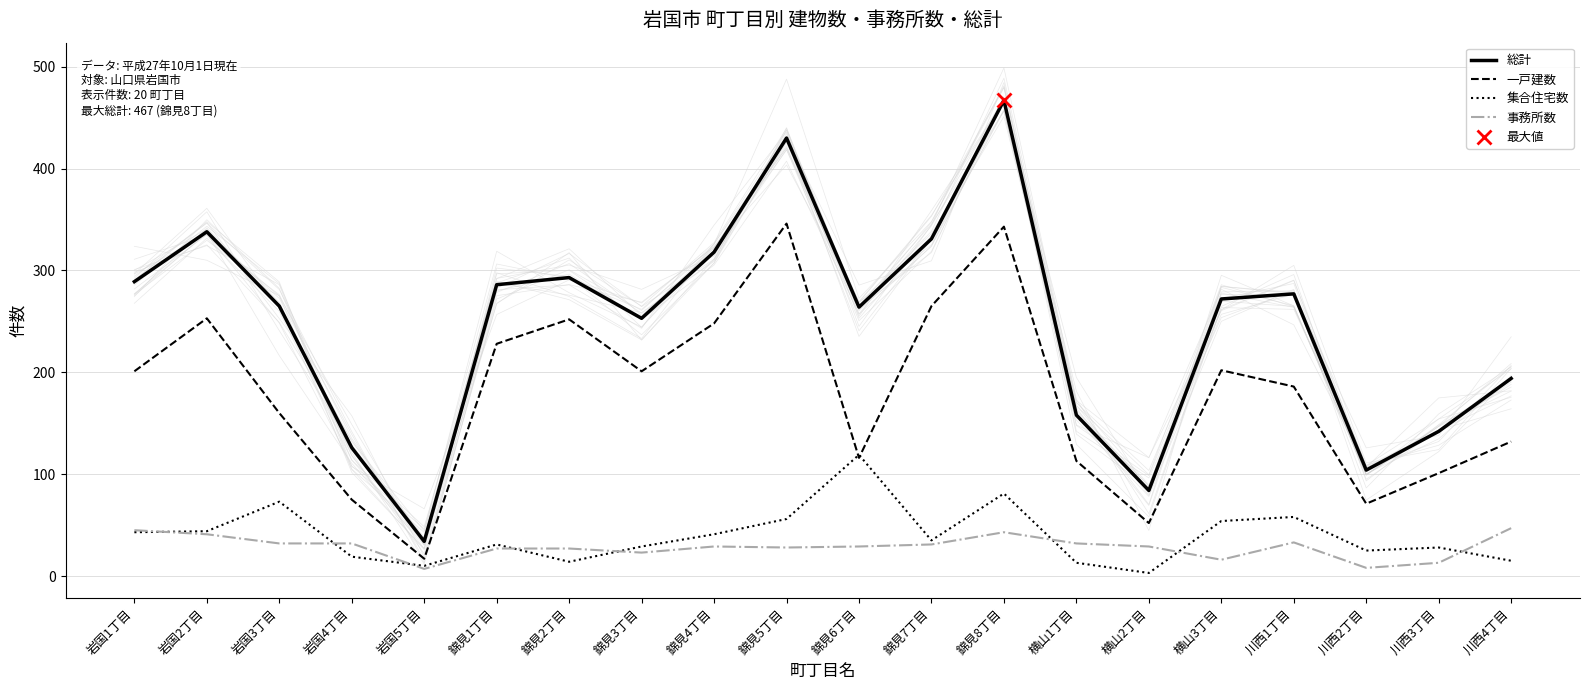

At which category does 事務所数 reach its first local valley?

岩国5丁目